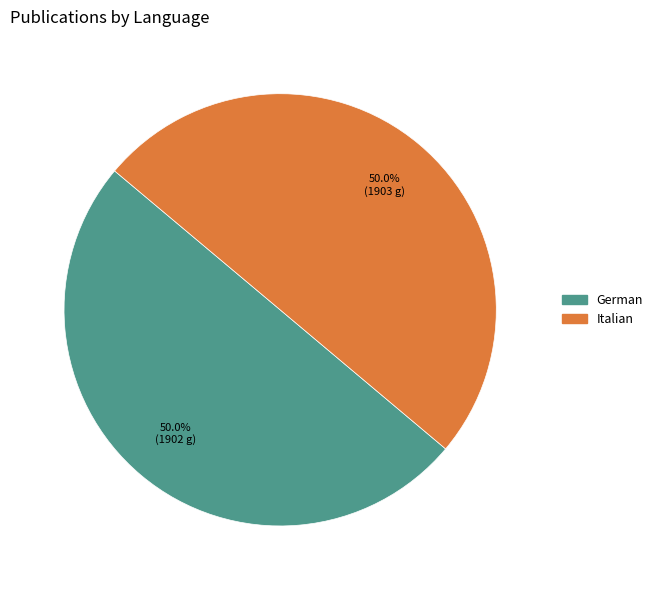

Approximately how many times larger is the value at German compared to Italian?

1.0